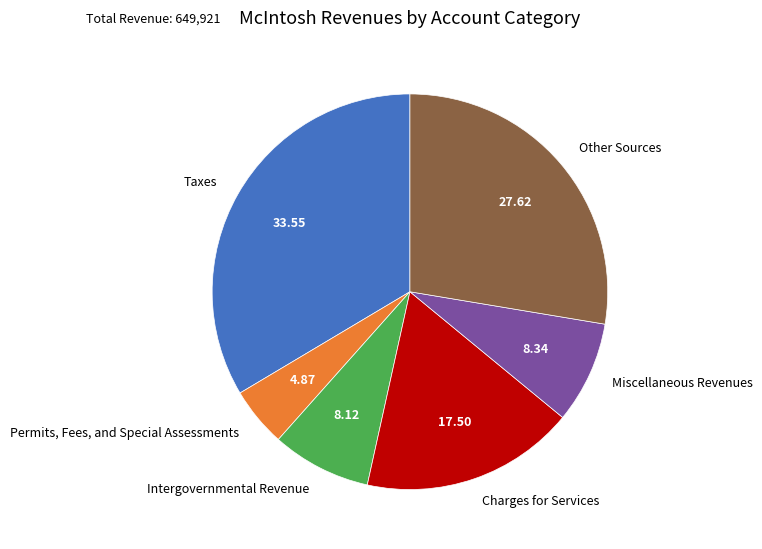

Does any single category account for the majority?

No